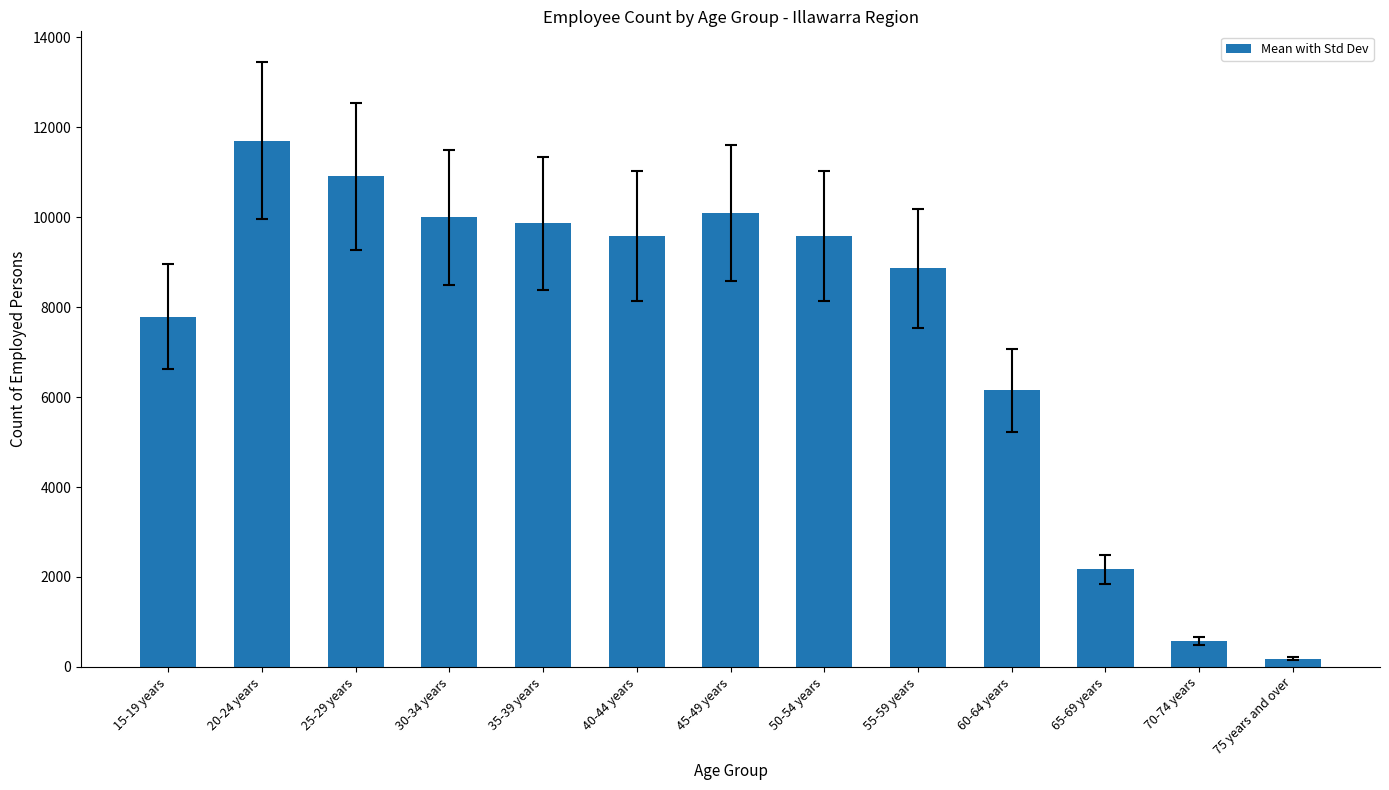

The value at 55-59 years is 12525. True or false?

False